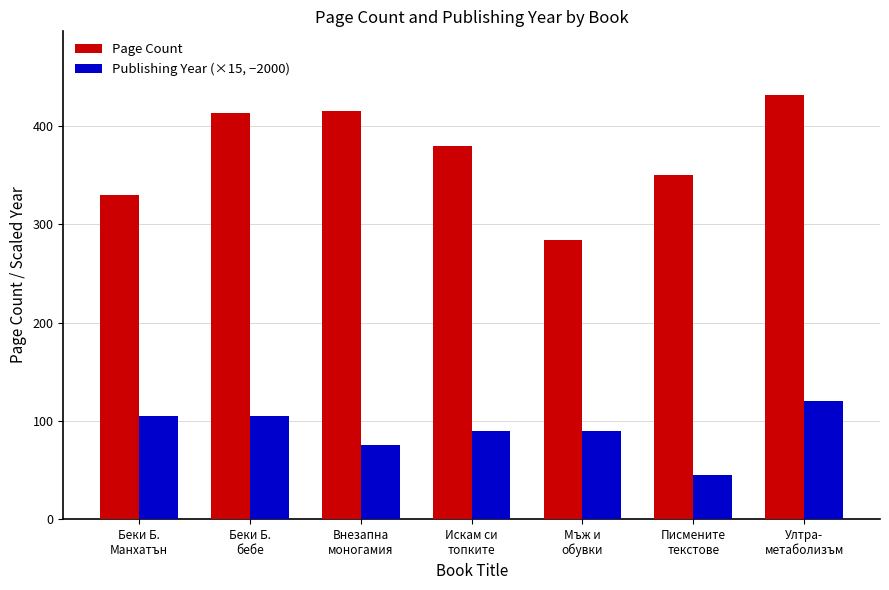

Between Беки Б.
Манхатън and Внезапна
моногамия, which series saw the biggest shift?

Page Count